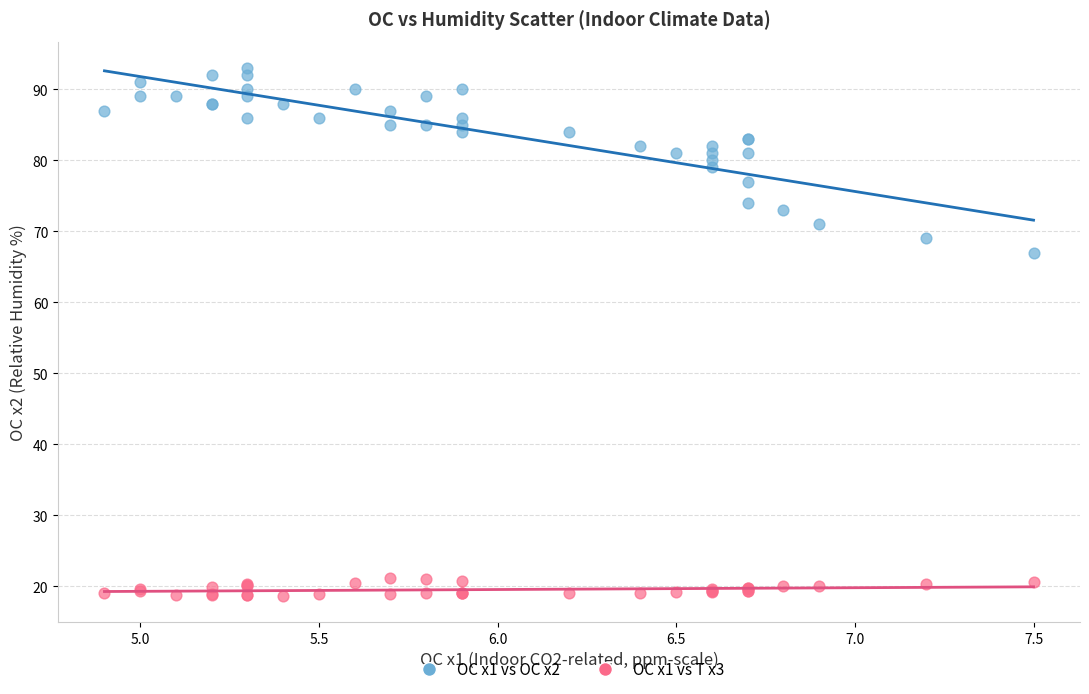

Across all series, what Y value is closest to 55?

67.0